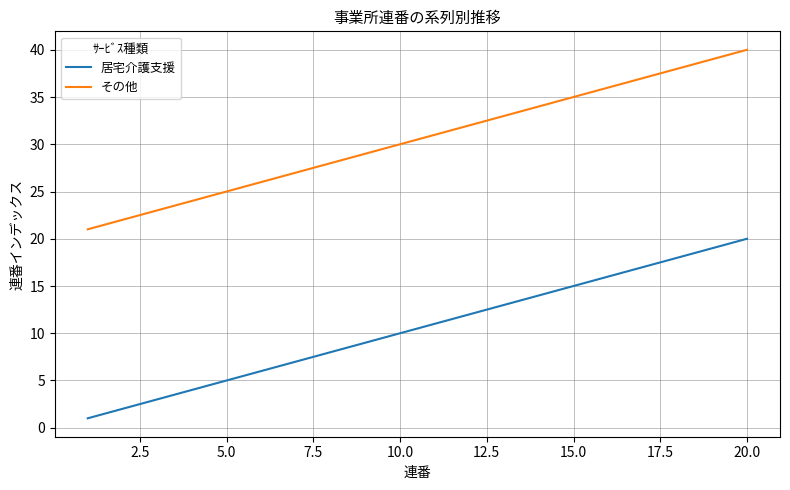

Reading left to right, what are all the values shown in this chart?

居宅介護支援: 1	2	3	4	5	6	7	8	9	10	11	12	13	14	15	16	17	18	19	20
その他: 21	22	23	24	25	26	27	28	29	30	31	32	33	34	35	36	37	38	39	40